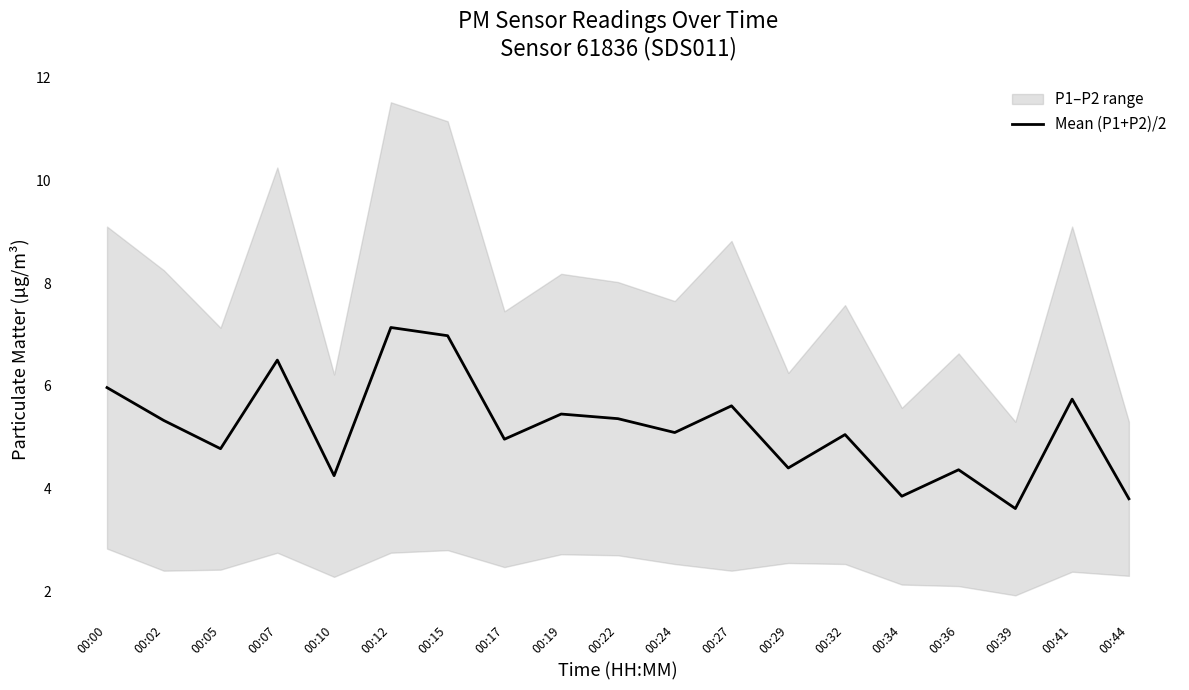

List the labels in order of value, largest first.

00:12, 00:15, 00:07, 00:00, 00:41, 00:27, 00:19, 00:22, 00:02, 00:24, 00:32, 00:17, 00:05, 00:29, 00:36, 00:10, 00:34, 00:44, 00:39